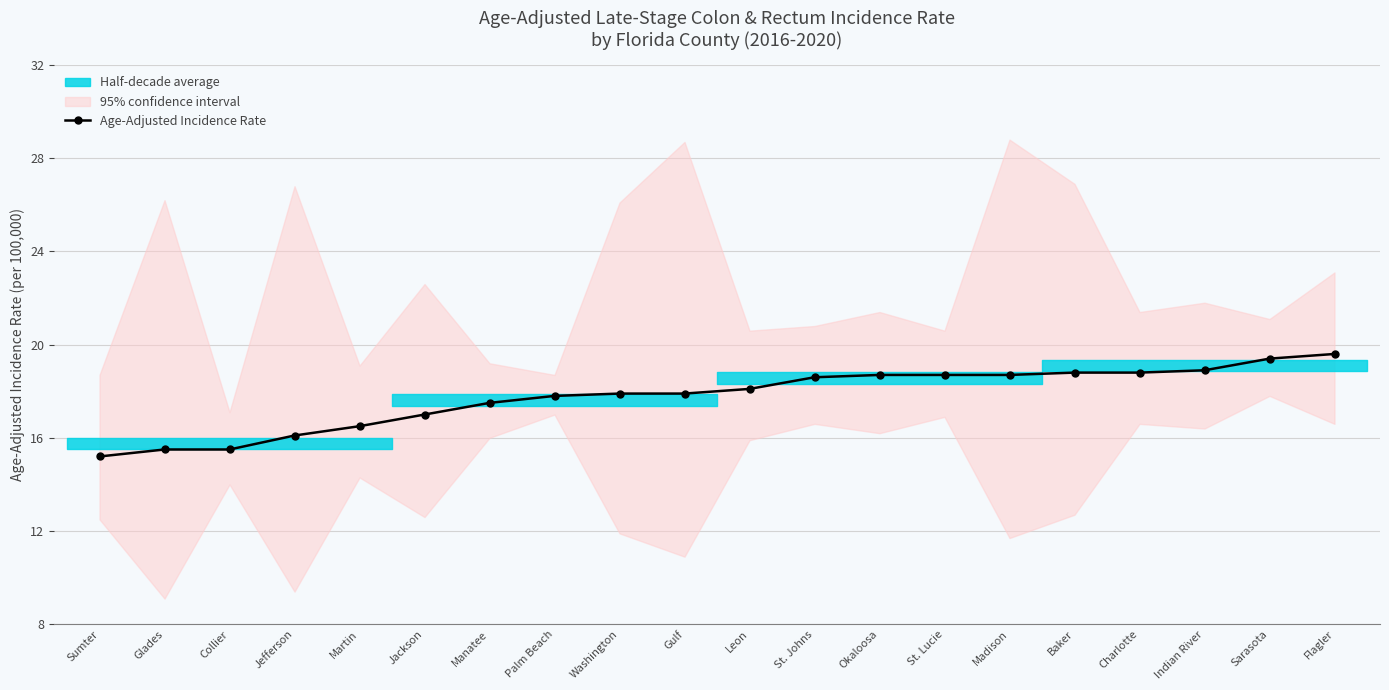

Is it true that the value at Indian River is 29.4?

False